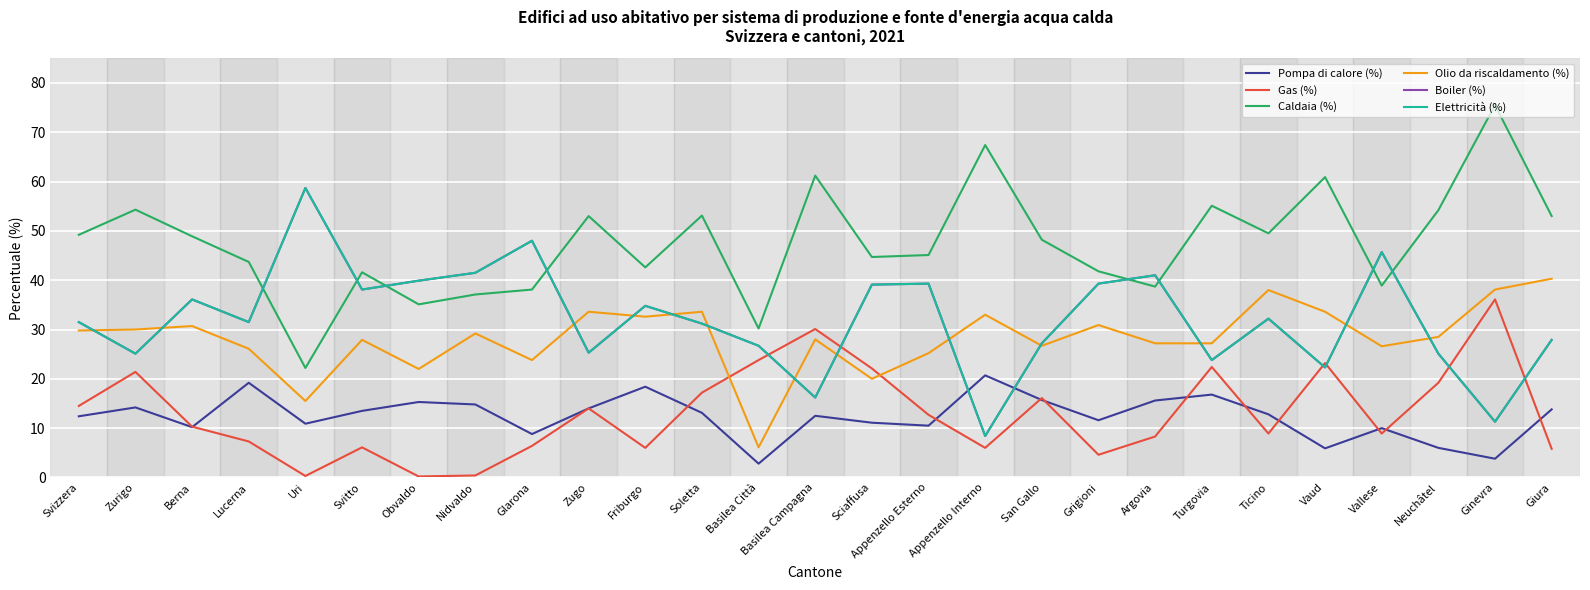

Reading right to left, extract all data points from this chart.

Pompa di calore (%): 13.8	3.8	6.0	10.0	5.9	12.8	16.8	15.6	11.6	15.7	20.7	10.5	11.1	12.5	2.8	13.1	18.4	14.0	8.8	14.8	15.3	13.5	10.9	19.2	10.2	14.2	12.4
Gas (%): 5.8	36.1	19.2	8.9	23.2	8.9	22.4	8.3	4.6	16.1	6.0	12.7	22.1	30.1	23.8	17.2	6.0	14.0	6.4	0.4	0.2	6.1	0.3	7.3	10.3	21.4	14.5
Caldaia (%): 53.0	75.5	54.2	38.9	60.9	49.5	55.1	38.7	41.8	48.2	67.4	45.1	44.7	61.2	30.2	53.1	42.6	53.0	38.1	37.1	35.1	41.6	22.2	43.7	48.9	54.3	49.2
Olio da riscaldamento (%): 40.3	38.1	28.5	26.6	33.6	38.0	27.2	27.2	30.9	26.7	33.0	25.2	20.0	28.0	6.1	33.6	32.6	33.6	23.8	29.2	22.0	27.9	15.5	26.1	30.7	30.0	29.8
Boiler (%): 27.9	11.3	25.1	45.7	22.3	32.2	23.8	41.0	39.3	27.2	8.4	39.3	39.1	16.2	26.7	31.2	34.8	25.3	48.0	41.5	39.9	38.1	58.7	31.5	36.1	25.1	31.5
Elettricità (%): 27.9	11.3	25.1	45.7	22.3	32.2	23.8	41.0	39.3	27.2	8.4	39.3	39.1	16.2	26.7	31.2	34.8	25.3	48.0	41.5	39.9	38.1	58.7	31.5	36.1	25.1	31.5